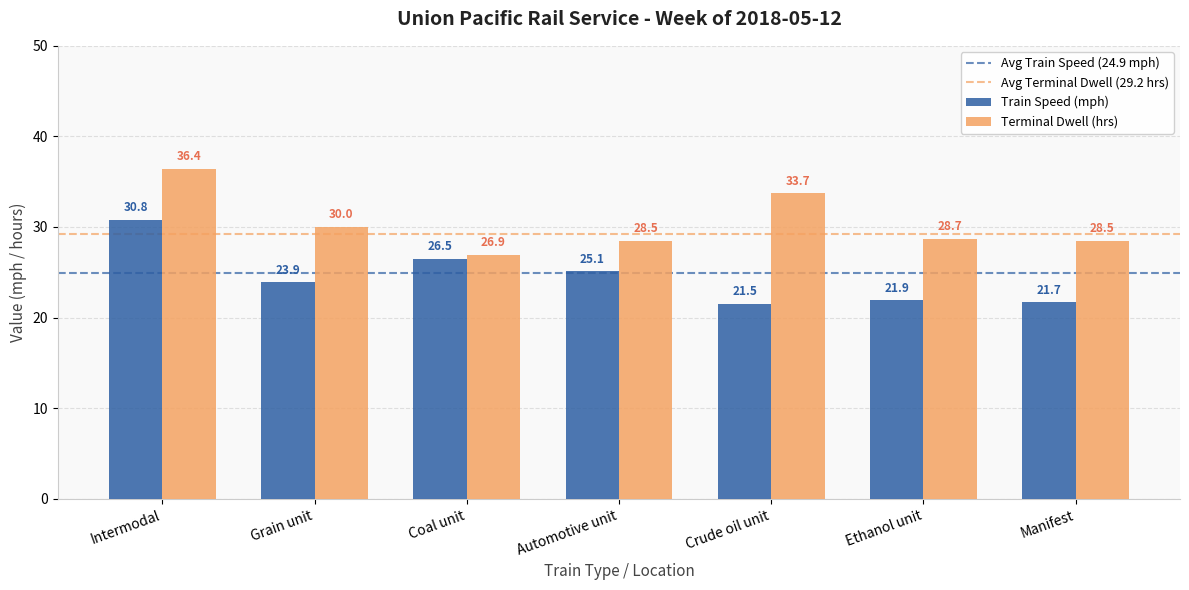

What position from the right is Manifest?

1